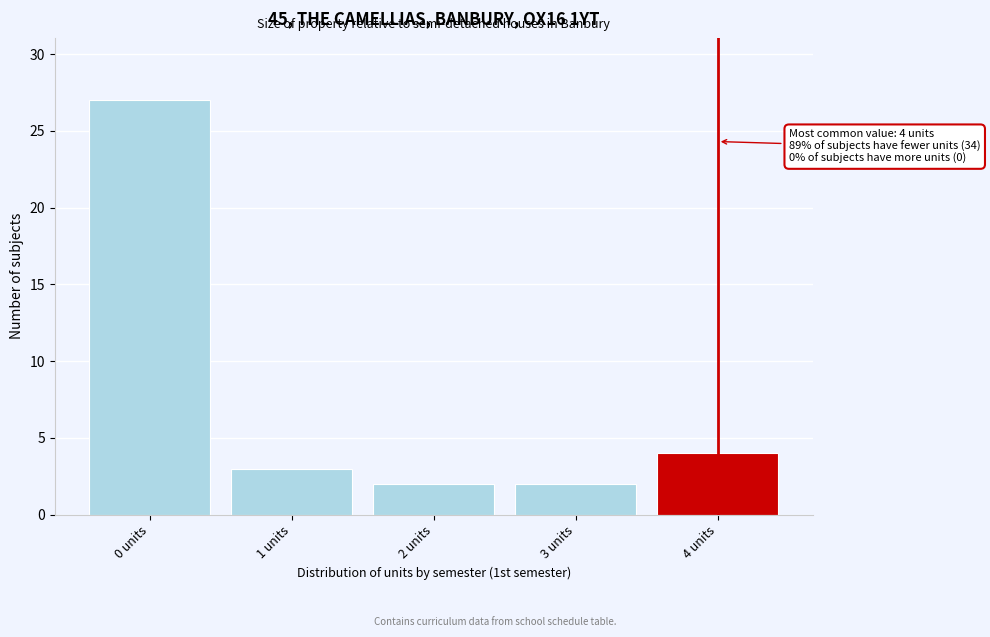

Reading left to right, list all the values displayed in this chart.

27	3	2	2	4